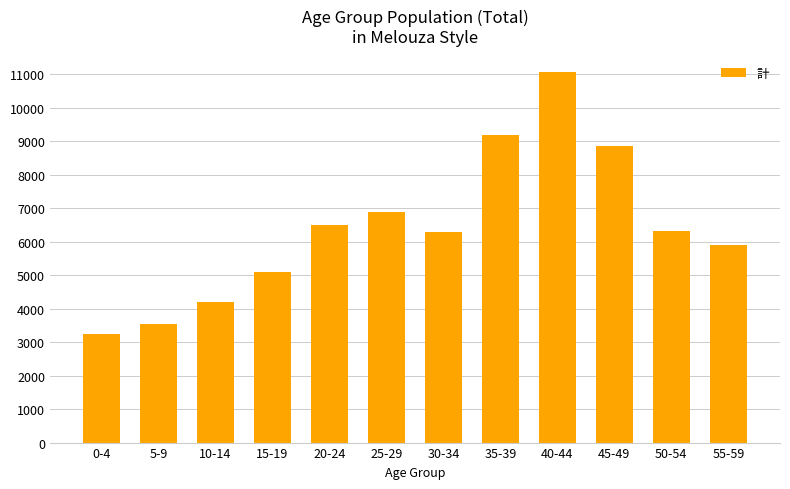

What is the change in value from 15-19 to 50-54?

+1231